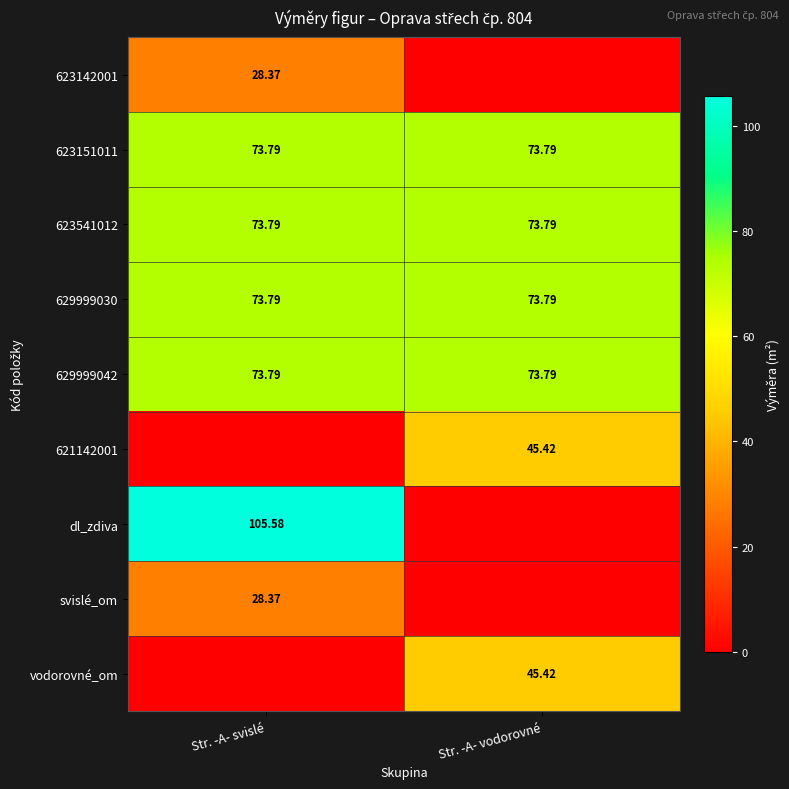

List the series in order of their peak value, lowest first.

623142001, svislé_om, 621142001, vodorovné_om, 623151011, 623541012, 629999030, 629999042, dl_zdiva